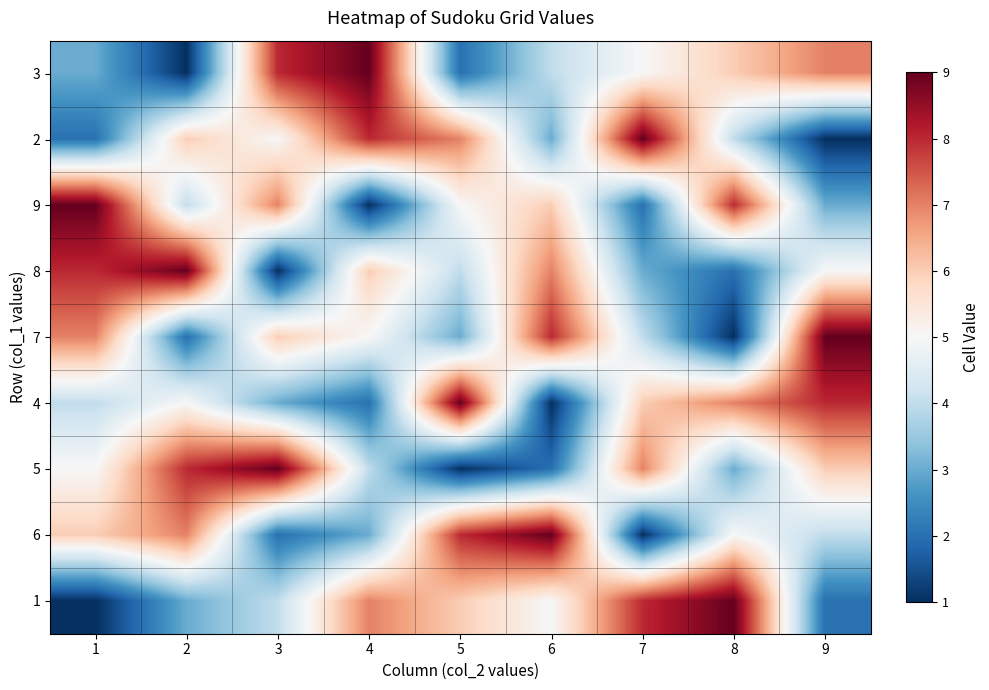

Which has a higher value, 1 or 8?

8